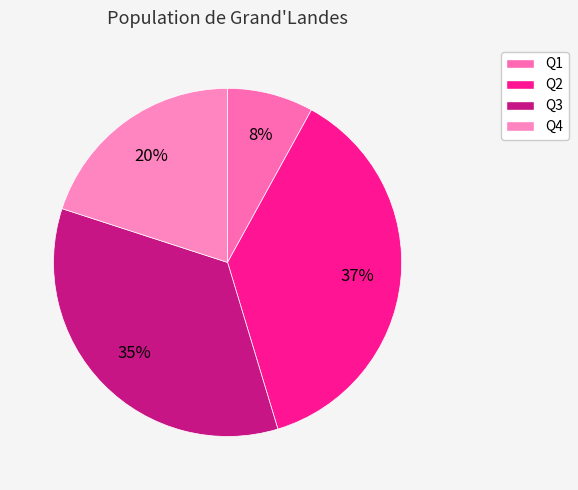

Approximately how many times larger is the value at Q1 compared to Q2?

0.2